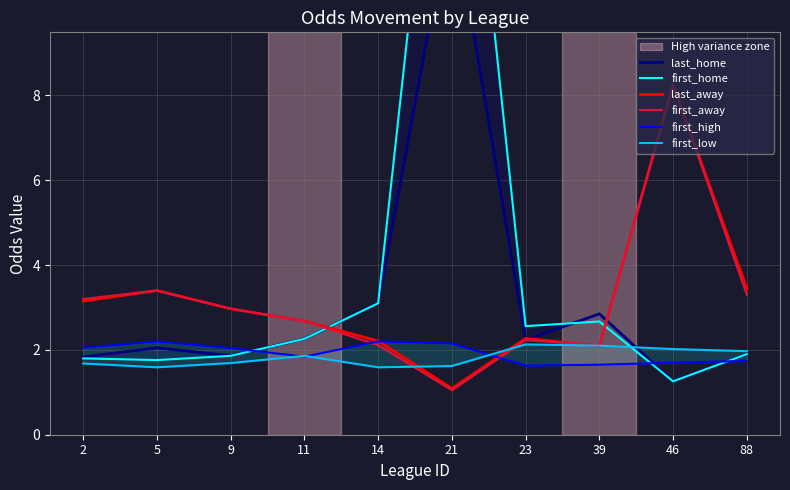

What is the sum of all first_high values?

19.2